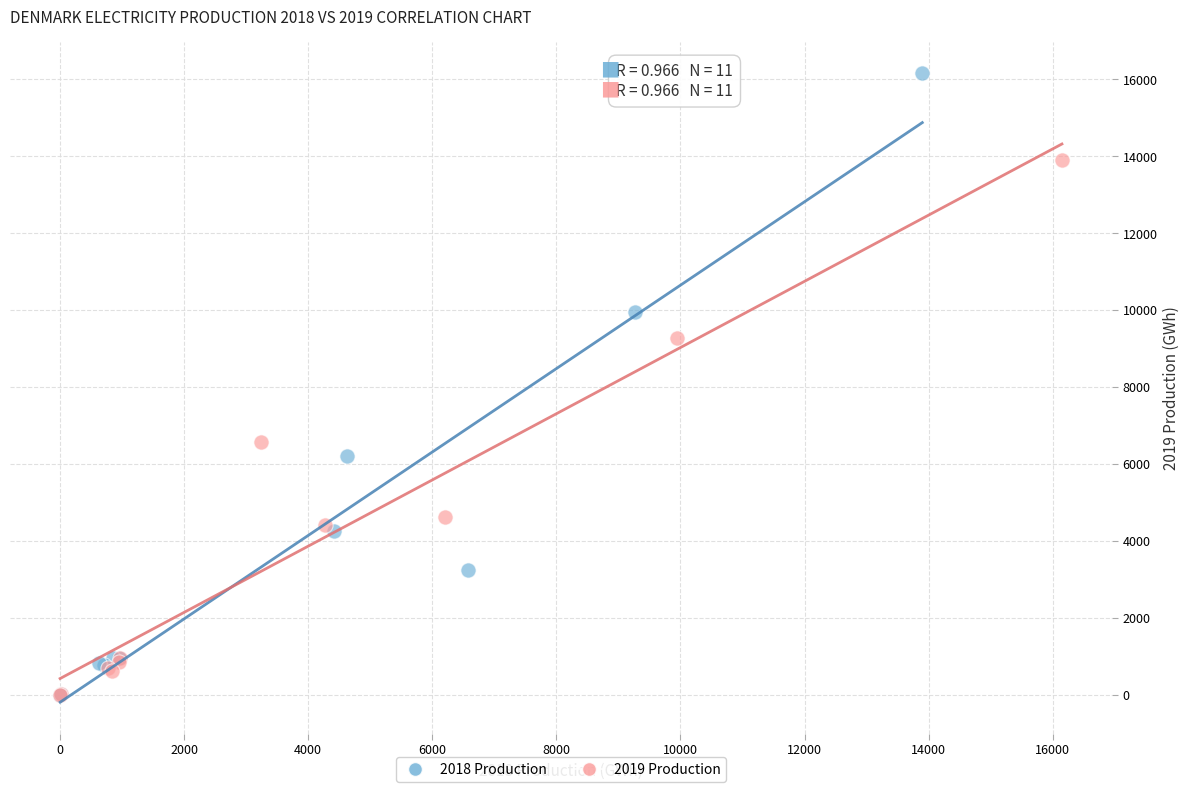

Which series contains the highest Y value?

2018 Production